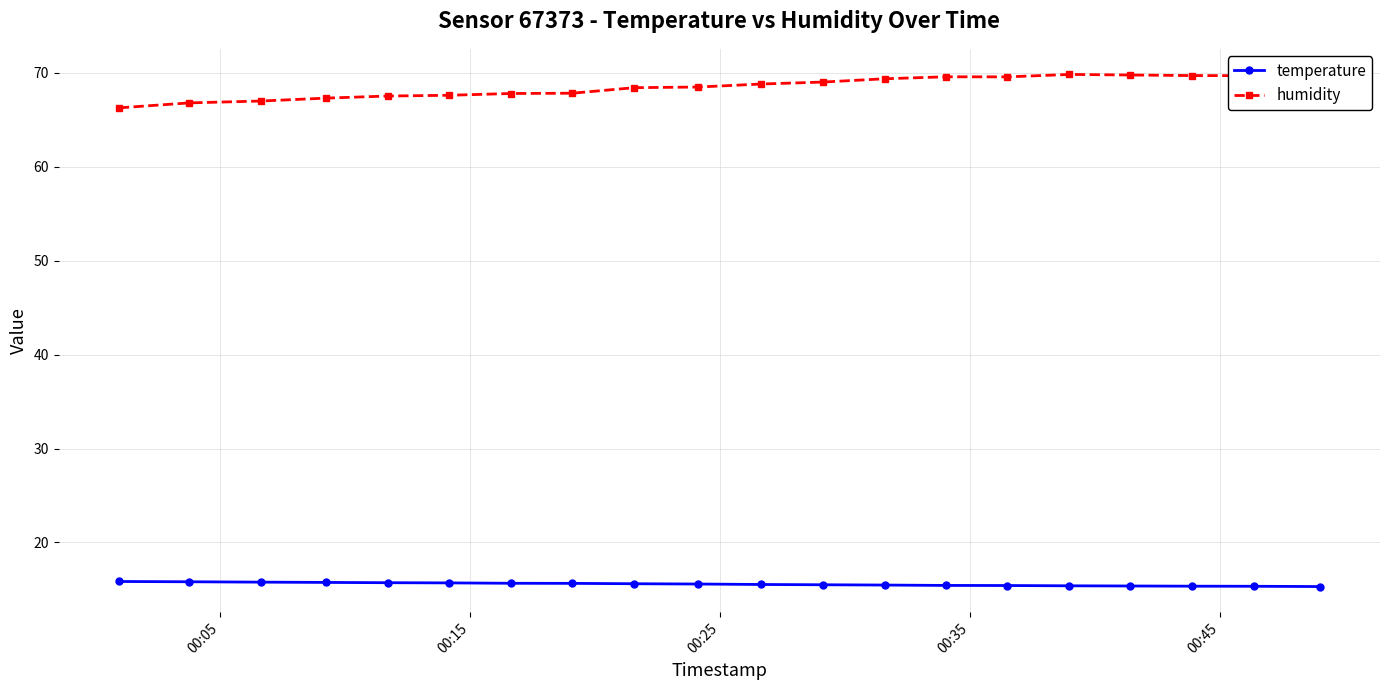

At how many categories does at least one series exceed 25?

20